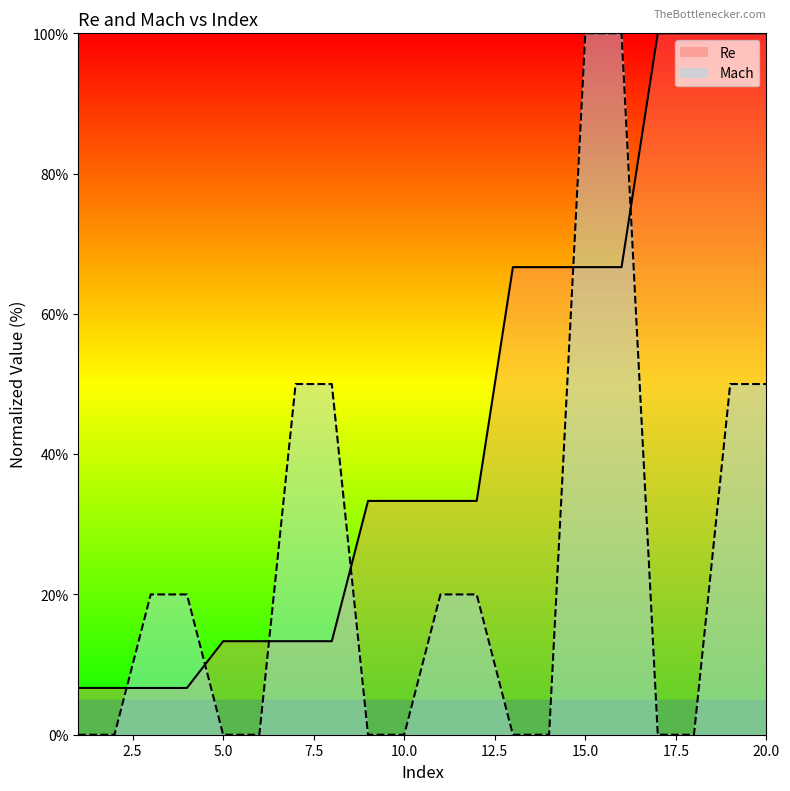

Which series has the widest spread of values?

Mach